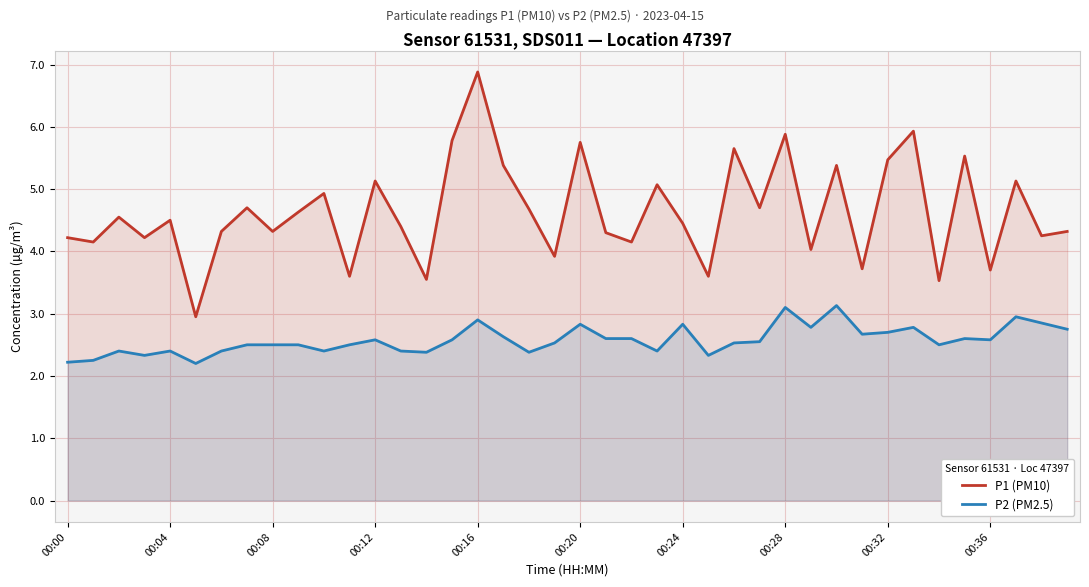

Reading left to right, transcribe all the data shown in this chart.

P1 (PM10): 4.2	4.2	4.5	4.2	4.5	3.0	4.3	4.7	4.3	4.6	4.9	3.6	5.1	4.4	3.5	5.8	6.9	5.4	4.7	3.9	5.8	4.3	4.2	5.1	4.5	3.6	5.7	4.7	5.9	4.0	5.4	3.7	5.5	5.9	3.5	5.5	3.7	5.1	4.2	4.3
P2 (PM2.5): 2.2	2.2	2.4	2.3	2.4	2.2	2.4	2.5	2.5	2.5	2.4	2.5	2.6	2.4	2.4	2.6	2.9	2.6	2.4	2.5	2.8	2.6	2.6	2.4	2.8	2.3	2.5	2.5	3.1	2.8	3.1	2.7	2.7	2.8	2.5	2.6	2.6	3.0	2.9	2.8